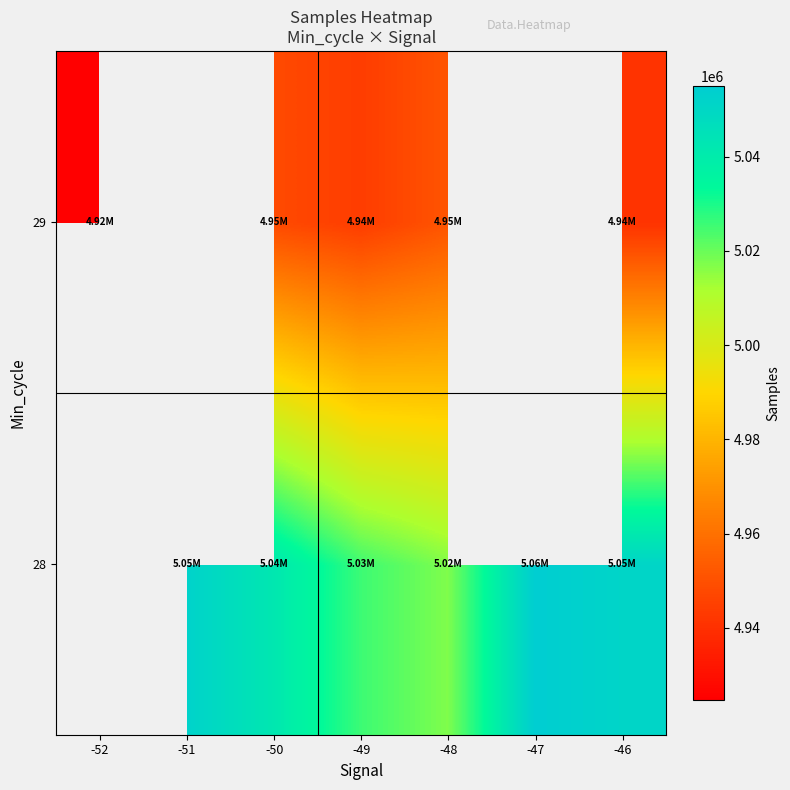

Which series changed the most between -51 and -50?

28